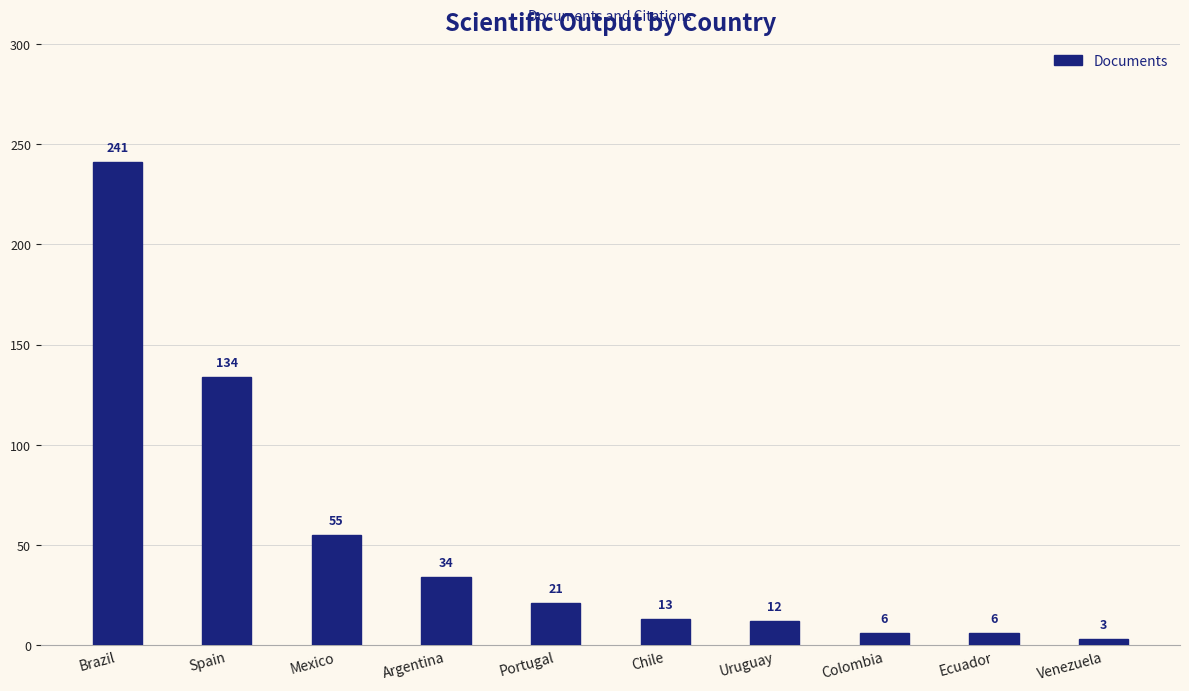

Approximately how many times larger is the value at Spain compared to Argentina?

3.9